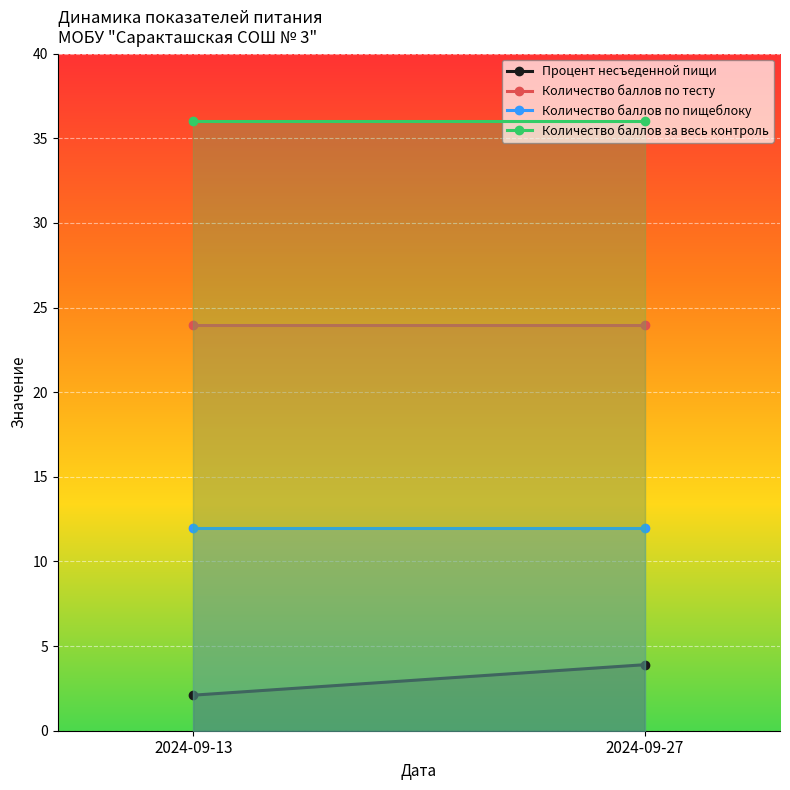

Rank the categories by Количество баллов по тесту value from lowest to highest.

2024-09-13, 2024-09-27